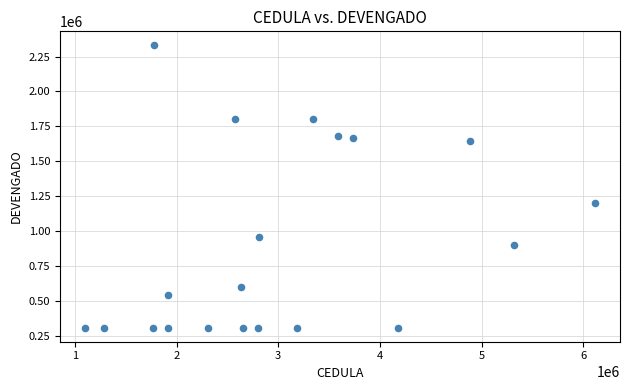

What Y value in the scatter plot is closest to 1319776?

1200000